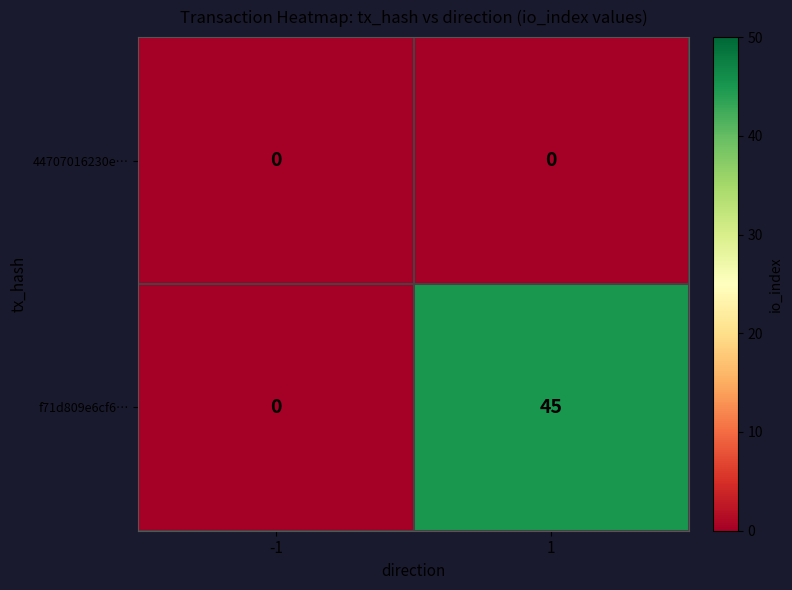

Which series has the largest range (max minus min)?

f71d809e6cf6…